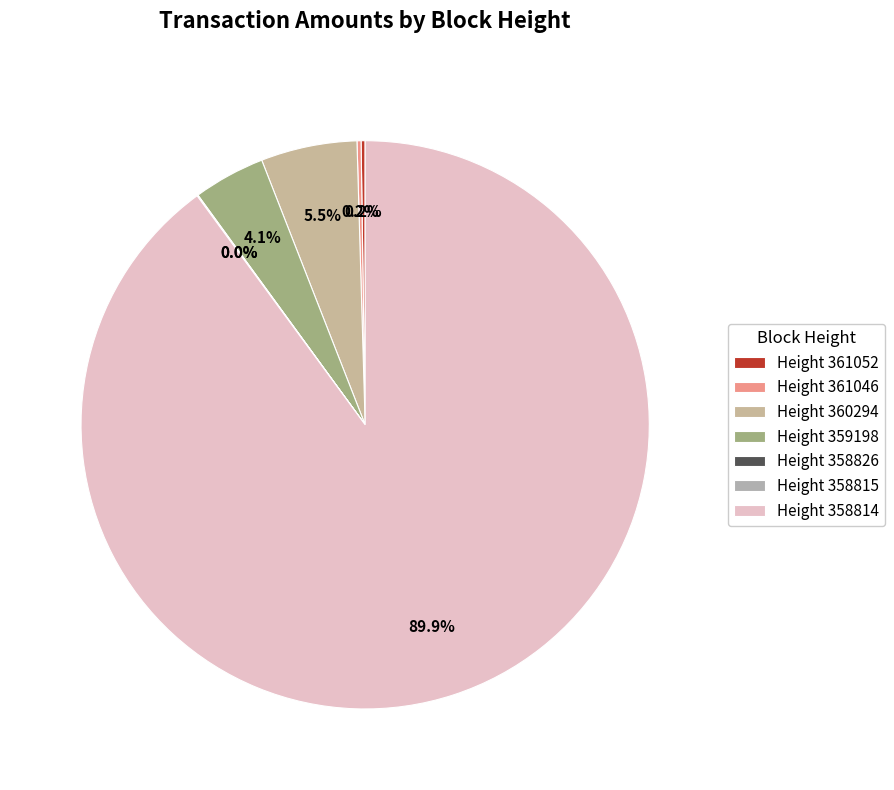

To the nearest percent, what is the average slice percentage?

14%